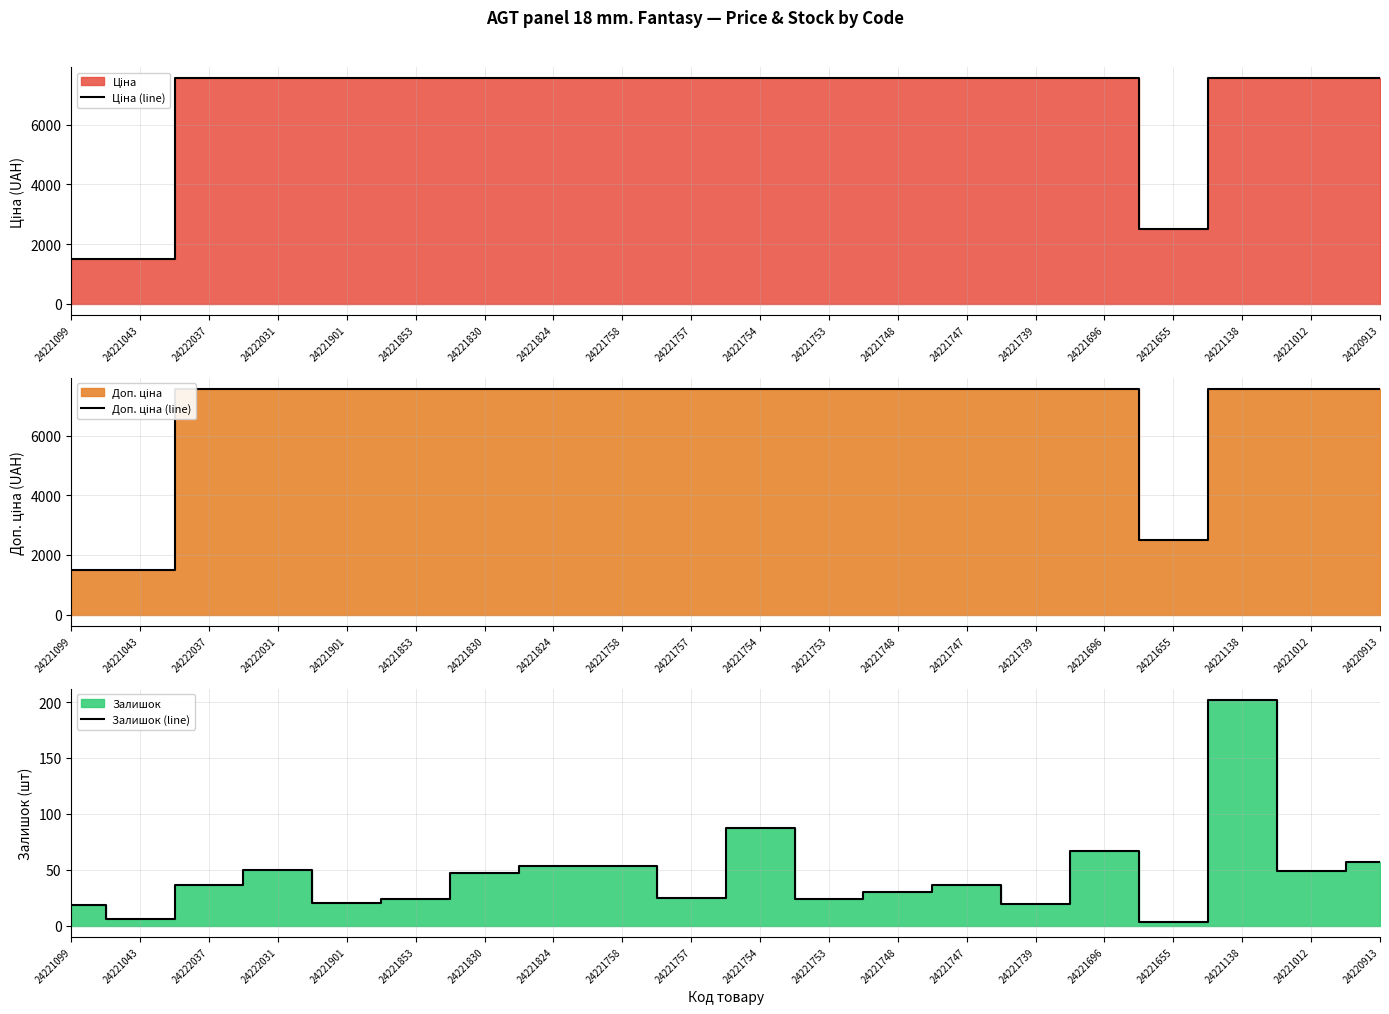

Which category has the lowest value in the Залишок (line) series?

24221655